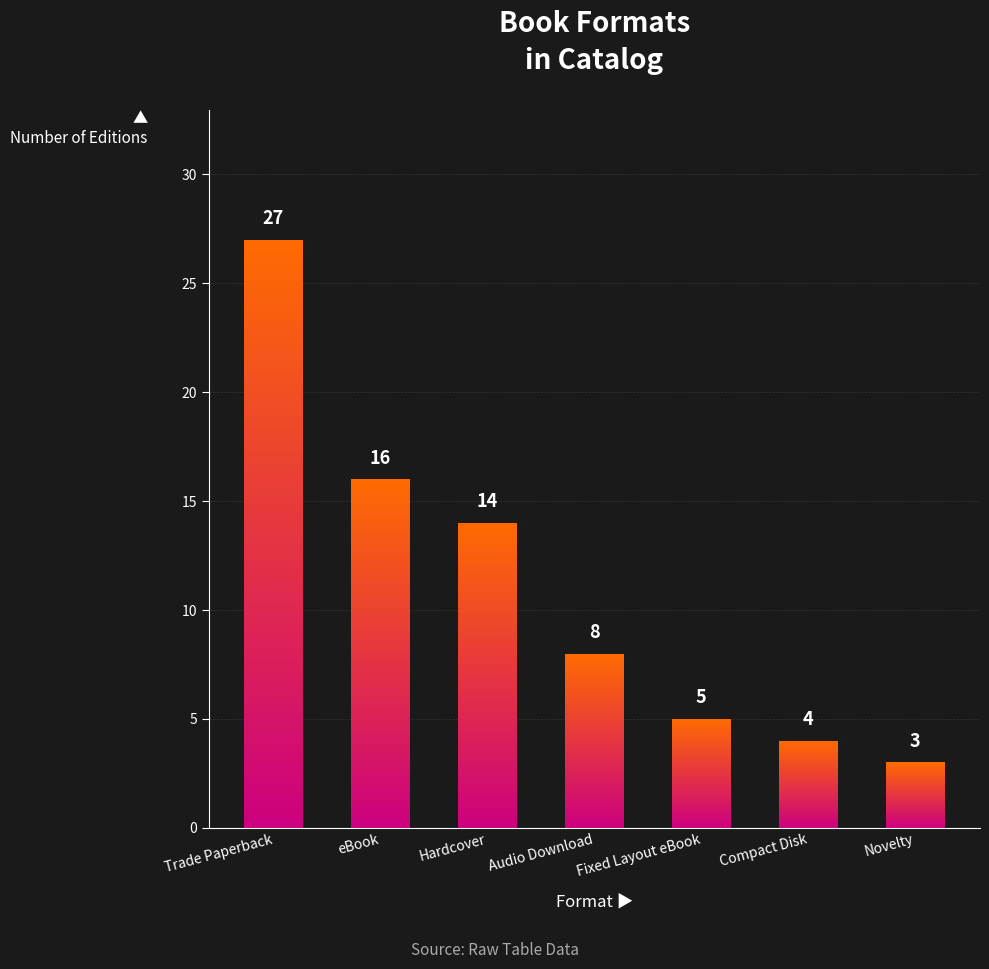

Where does the data first go above 8?

Trade Paperback